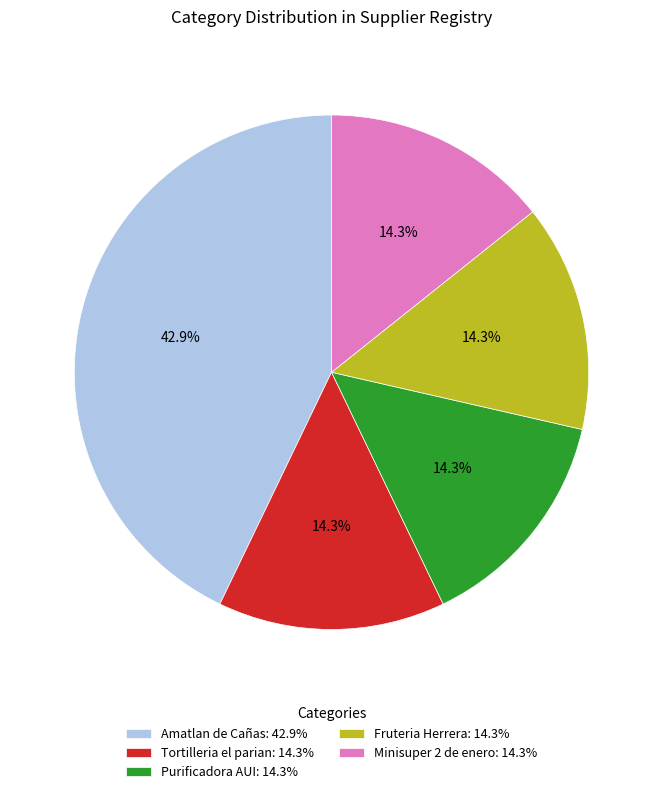

To the nearest percent, what percentage of the pie is Fruteria Herrera?

14%